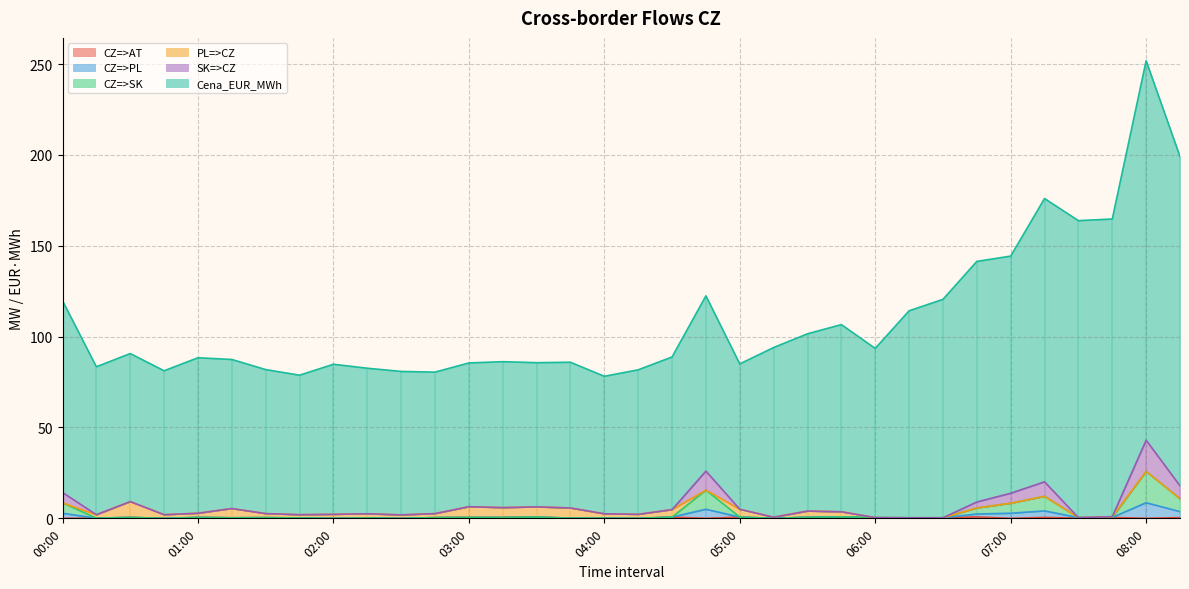

True or false: Cena_EUR_MWh has more than 1 points higher than both neighbors.

True